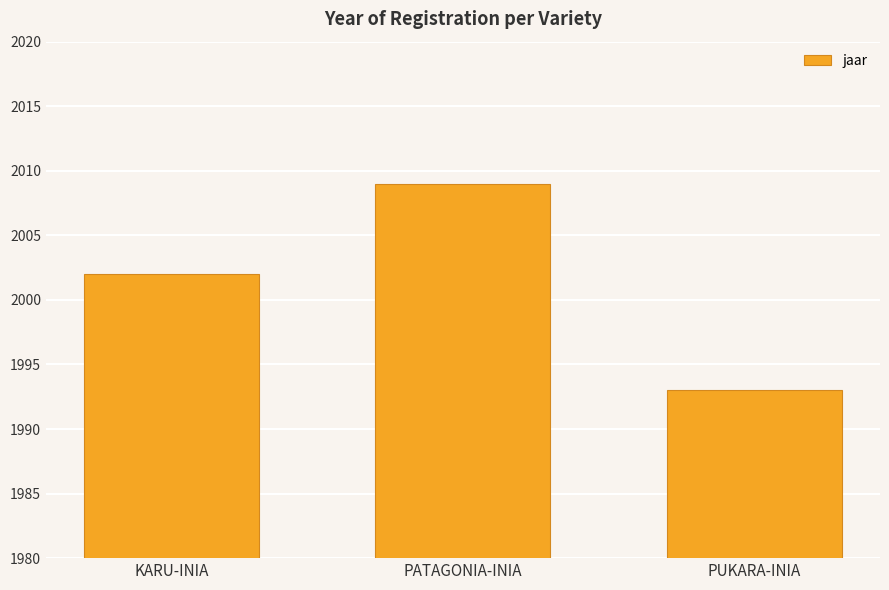

Reading left to right, list all the values displayed in this chart.

KARU-INIA=2002	PATAGONIA-INIA=2009	PUKARA-INIA=1993